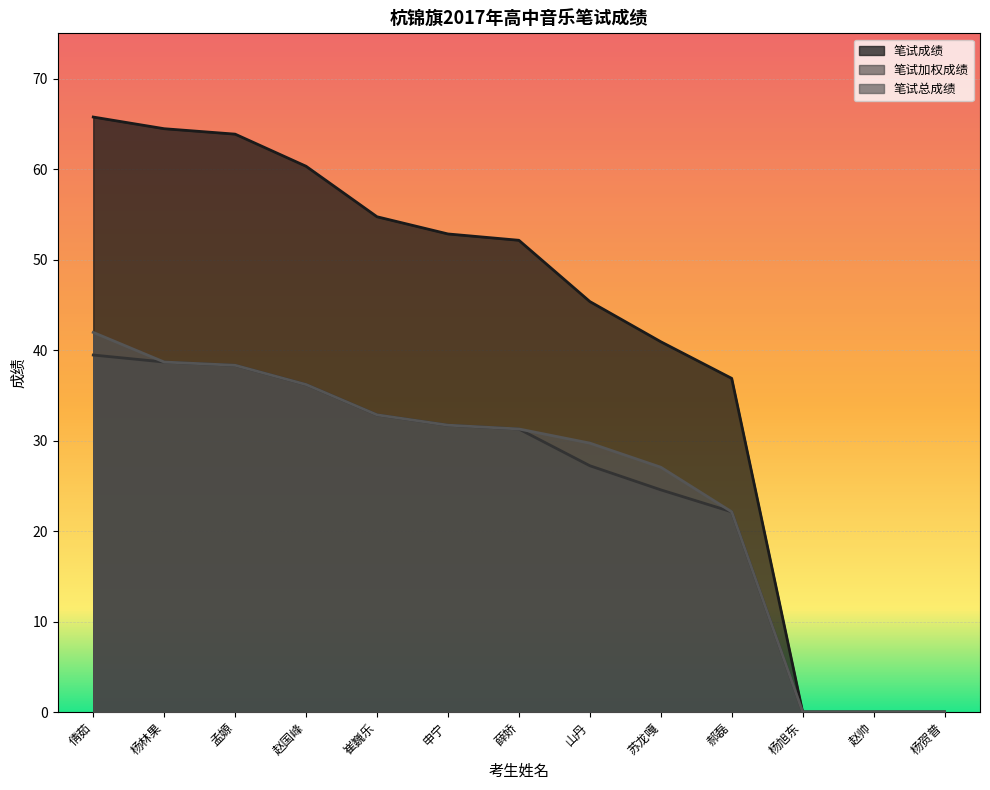

How many distinct data groups are displayed?

3